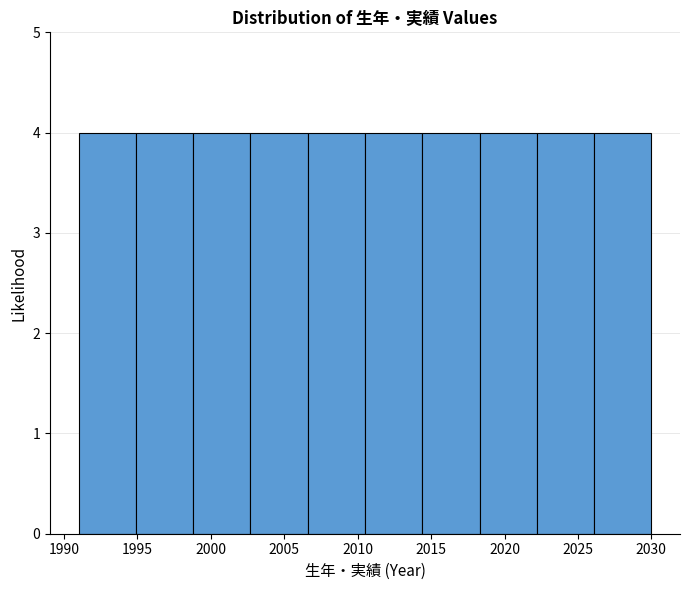

What is the height of the bar covering 2022.2 to 2026.1 on the x-axis? Neither the bar edges nor the heights are printed on the chart, so give them approximately, as read against the axes.

4